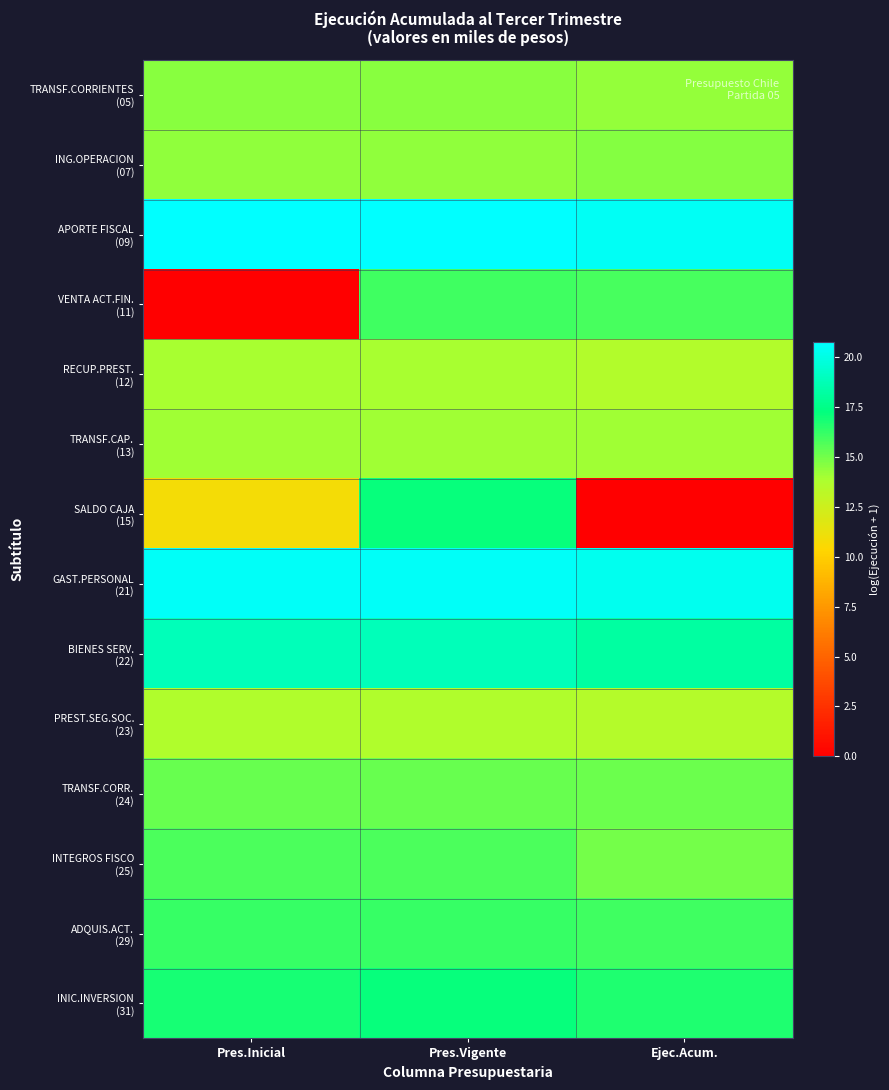

How many series are shown in this chart?

14